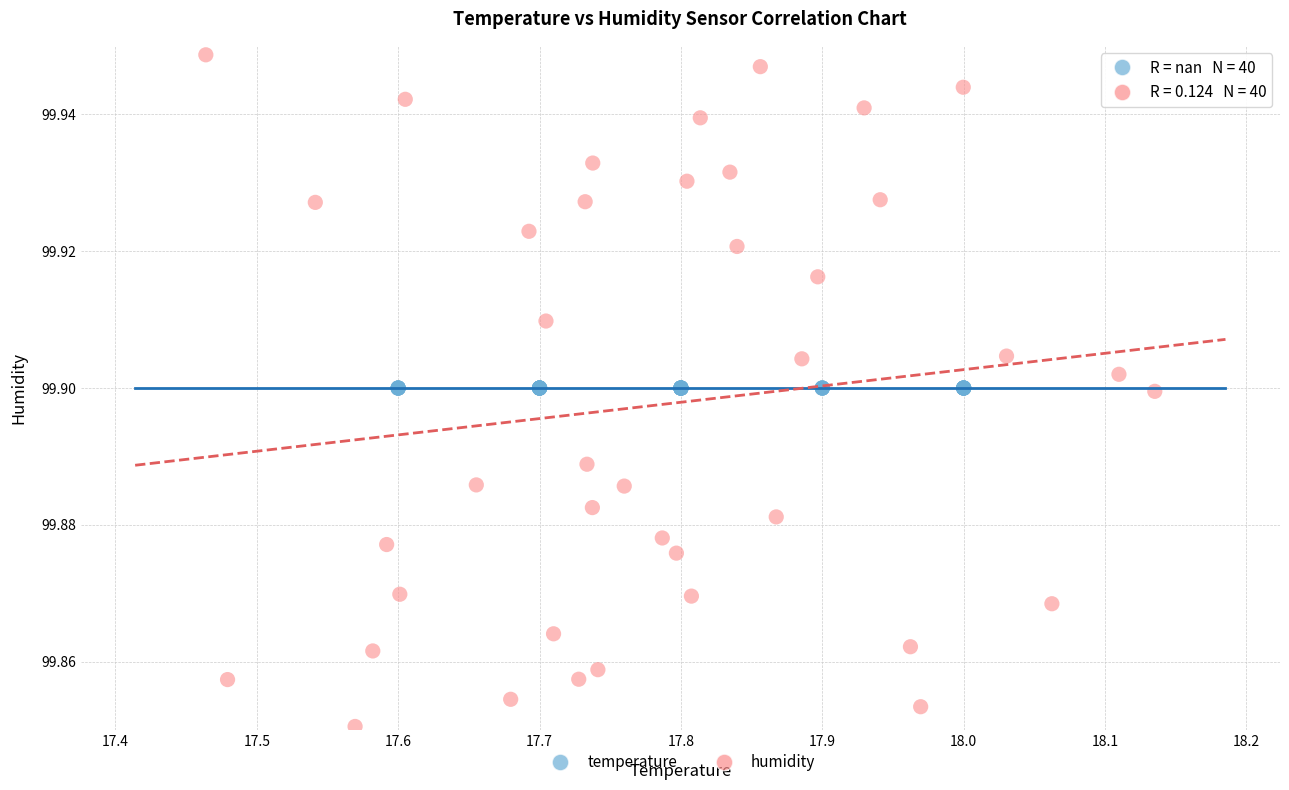

Which series contains the highest Y value?

humidity